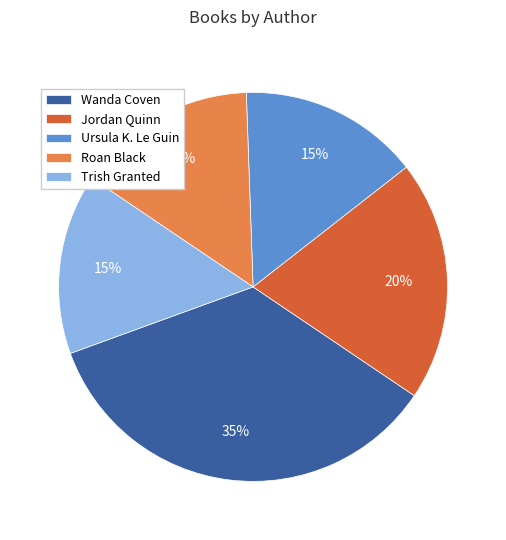

Which has a higher value, Trish Granted or Wanda Coven?

Wanda Coven